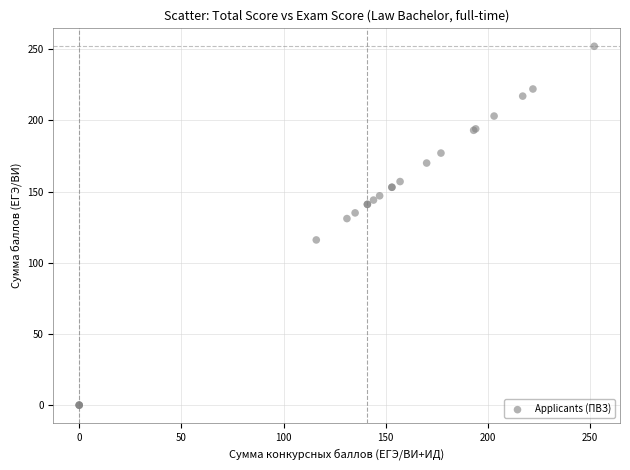

What Y value in the scatter plot is closest to 126?

131